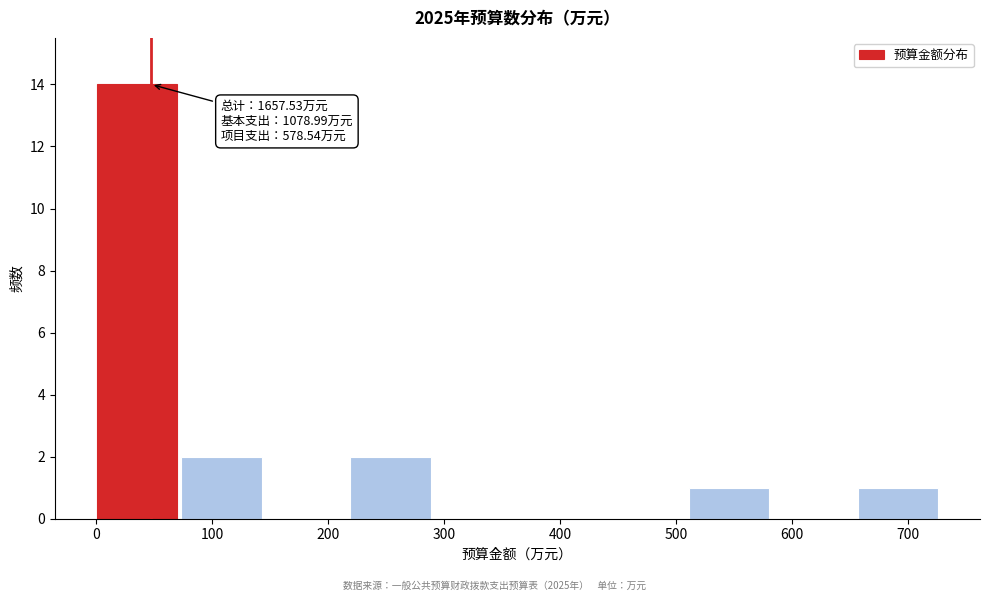

Over which range of the x-axis is the bar tallest?

0 to 70